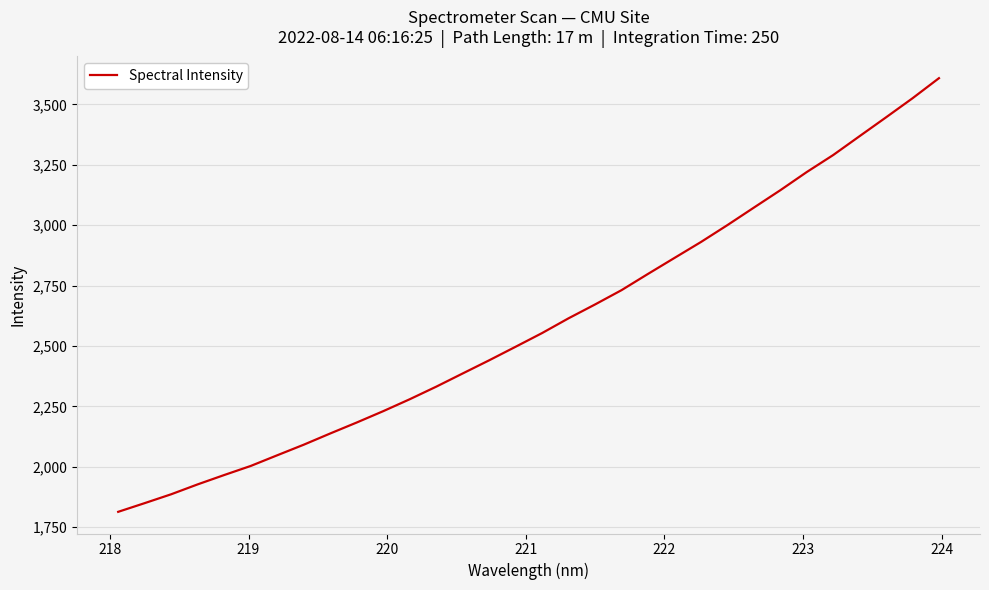

What is the difference between the maximum and minimum values?

1795.1